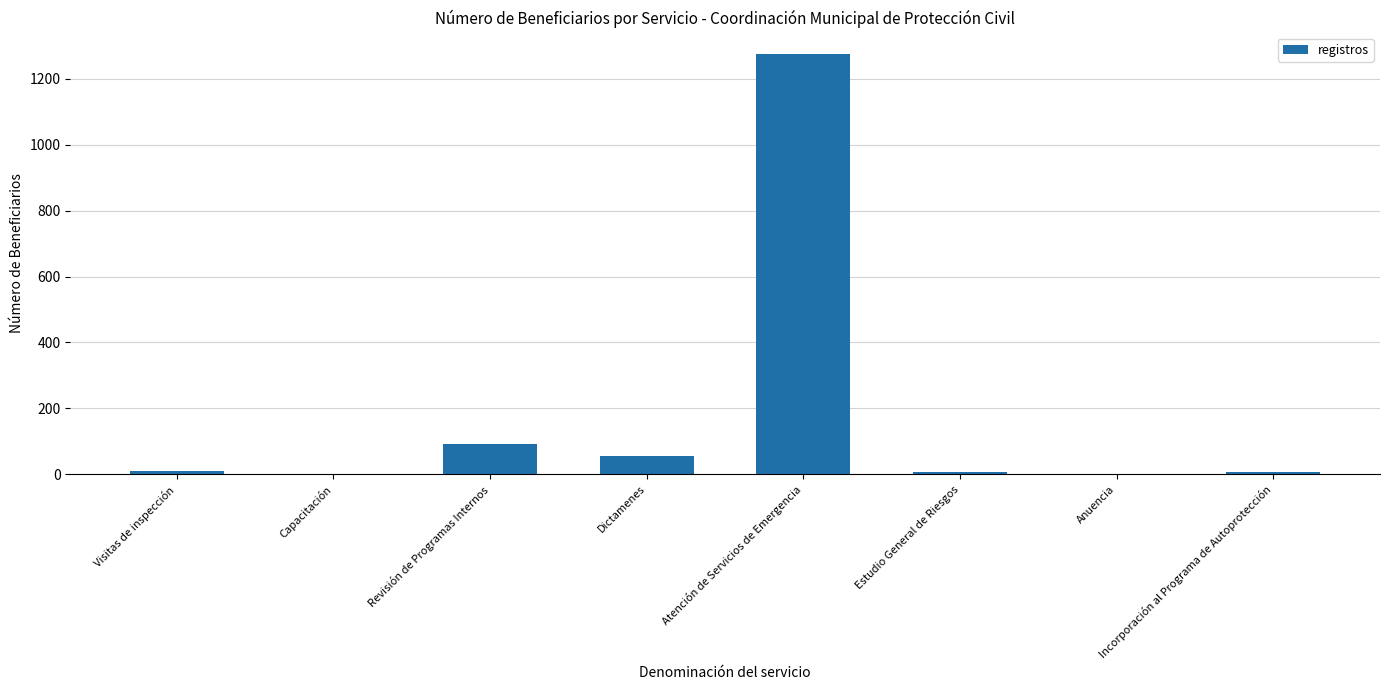

Where is the data nearest to the value 638?

Revisión de Programas Internos